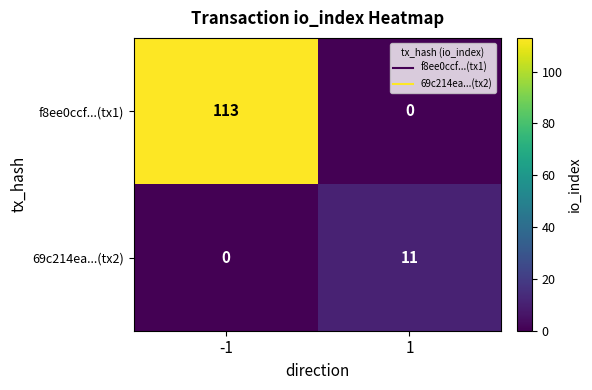

What is the difference between the highest and lowest values at -1?

113